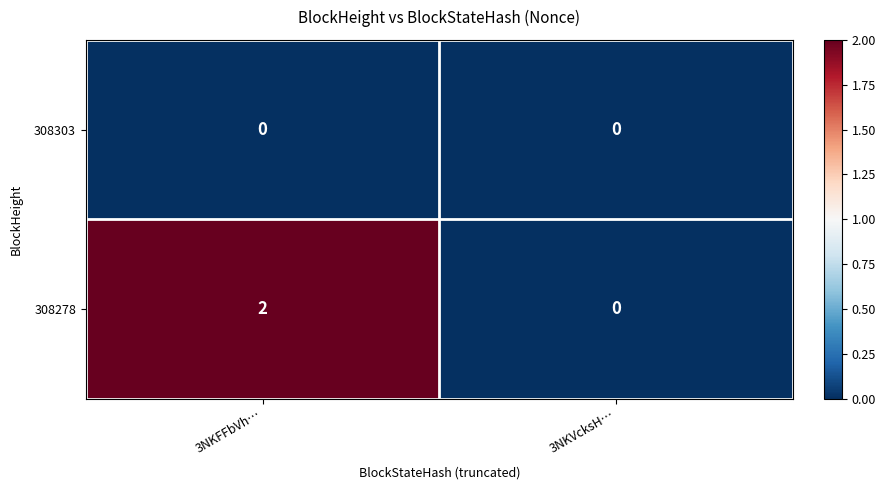

The value of 308278 at 3NKVcksH… is -1. True or false?

False